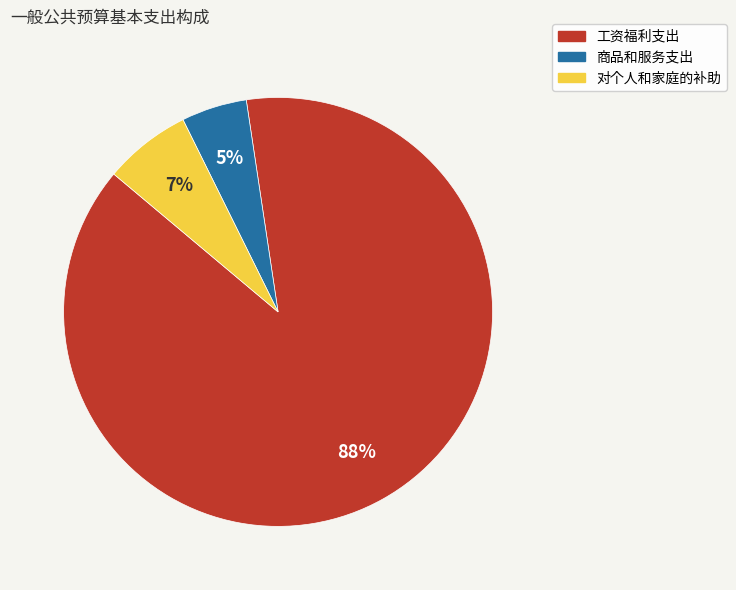

Which category has the biggest portion of the pie?

工资福利支出